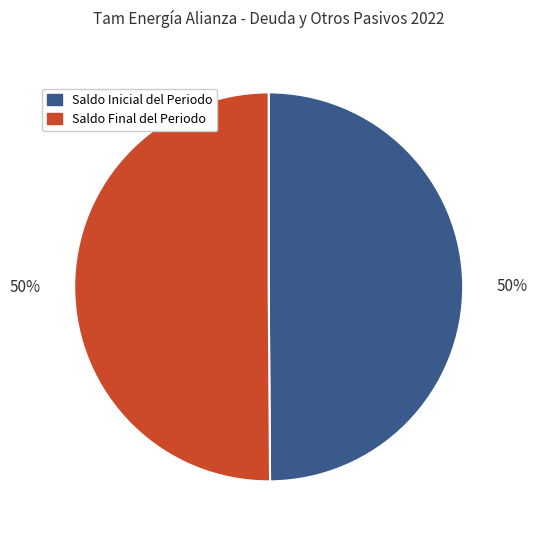

To the nearest percent, what portion does Saldo Final del Periodo represent?

50%